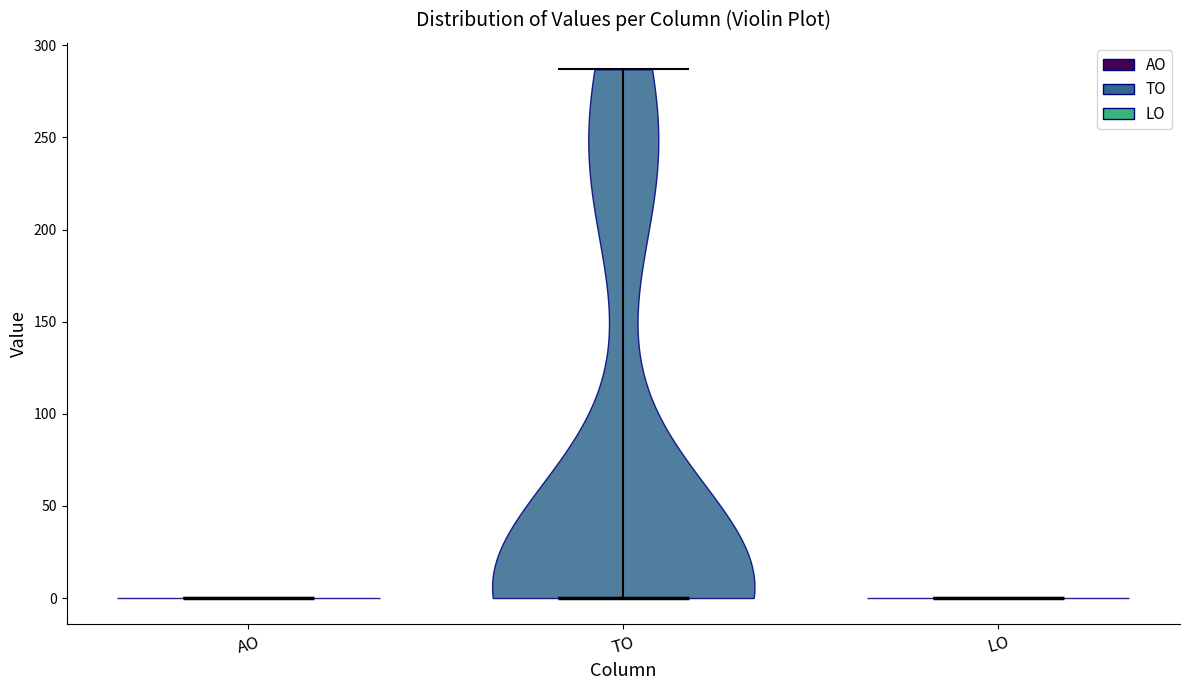

Reading left to right, read every violin against the y-axis: where its median line is, and the lowest and highest points it reaches. The values are not printed on the chart, so give them approximately, as read against the axis.

AO: median line 0, lowest point 0, highest point 0
TO: median line 0, lowest point 0, highest point 285
LO: median line 0, lowest point 0, highest point 0